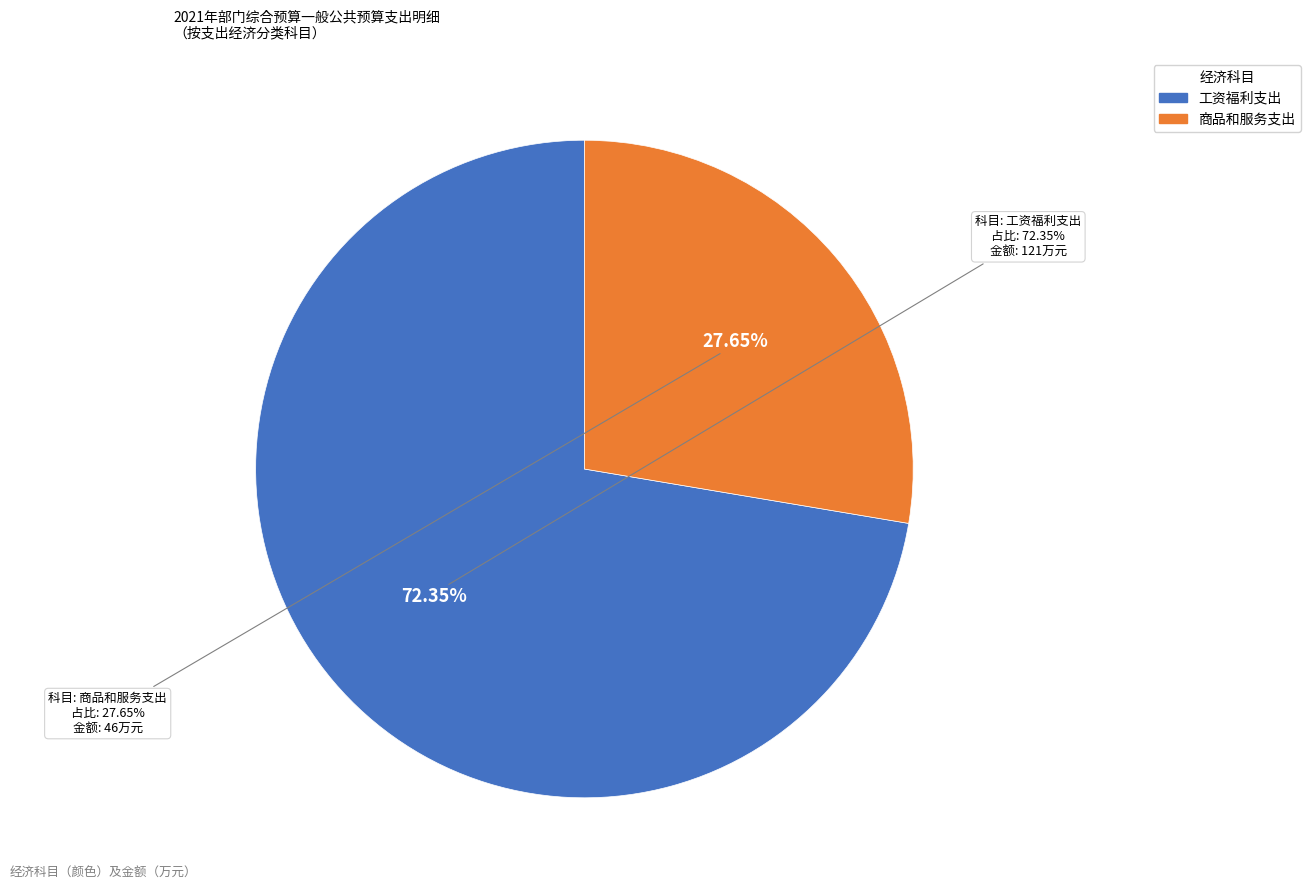

True or false: 商品和服务支出 accounts for 28% of the total.

True